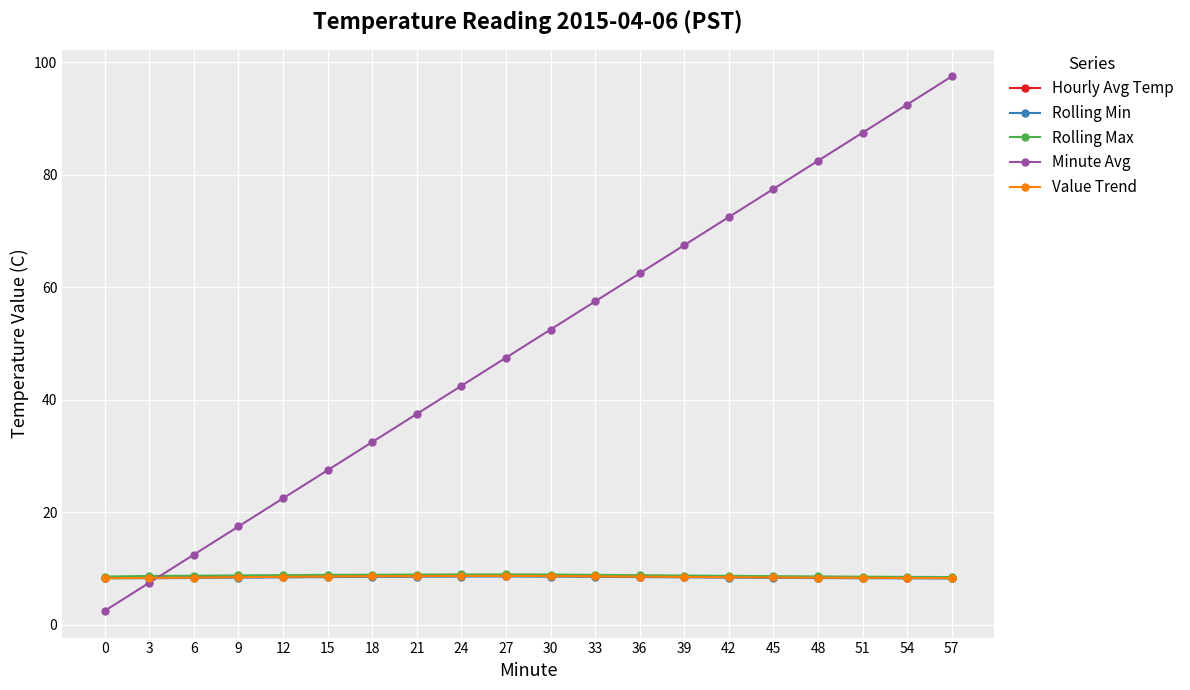

After their last crossing, which series has the higher values: Hourly Avg Temp or Minute Avg?

Minute Avg